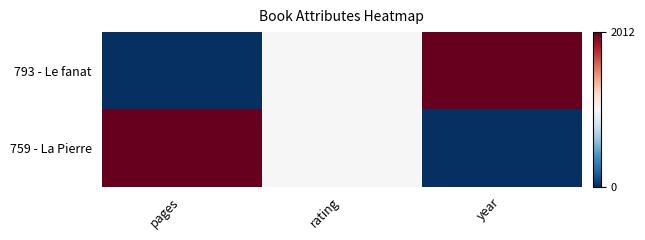

Reading left to right, extract all data points from this chart.

793 - Le fanat: pages=0.0	rating=0.5	year=1.0
759 - La Pierre: pages=1.0	rating=0.5	year=0.0